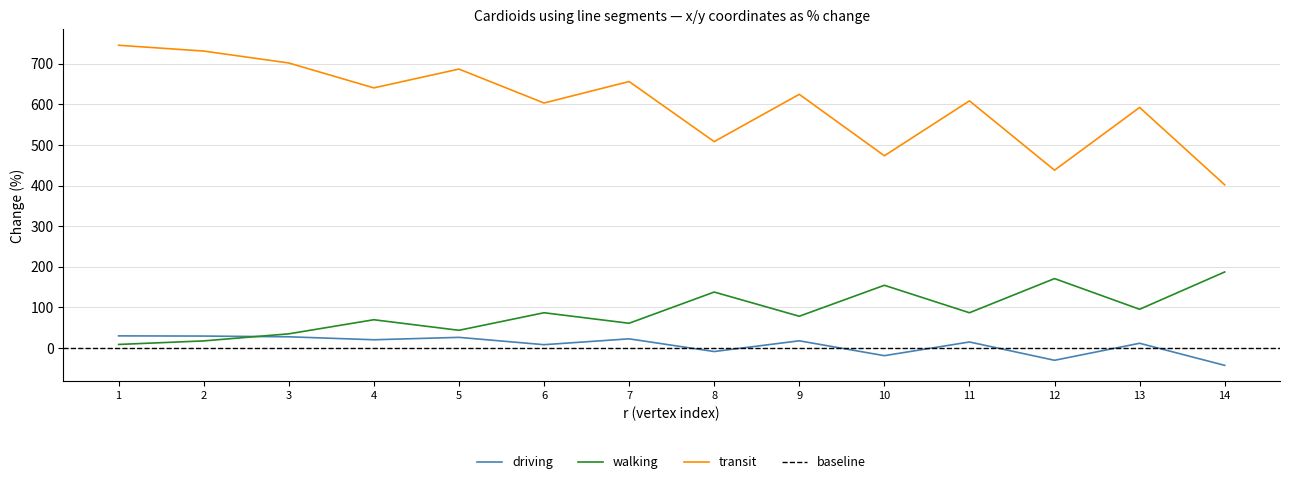

Is the value of driving at 8 greater than the value of transit at 4?

No